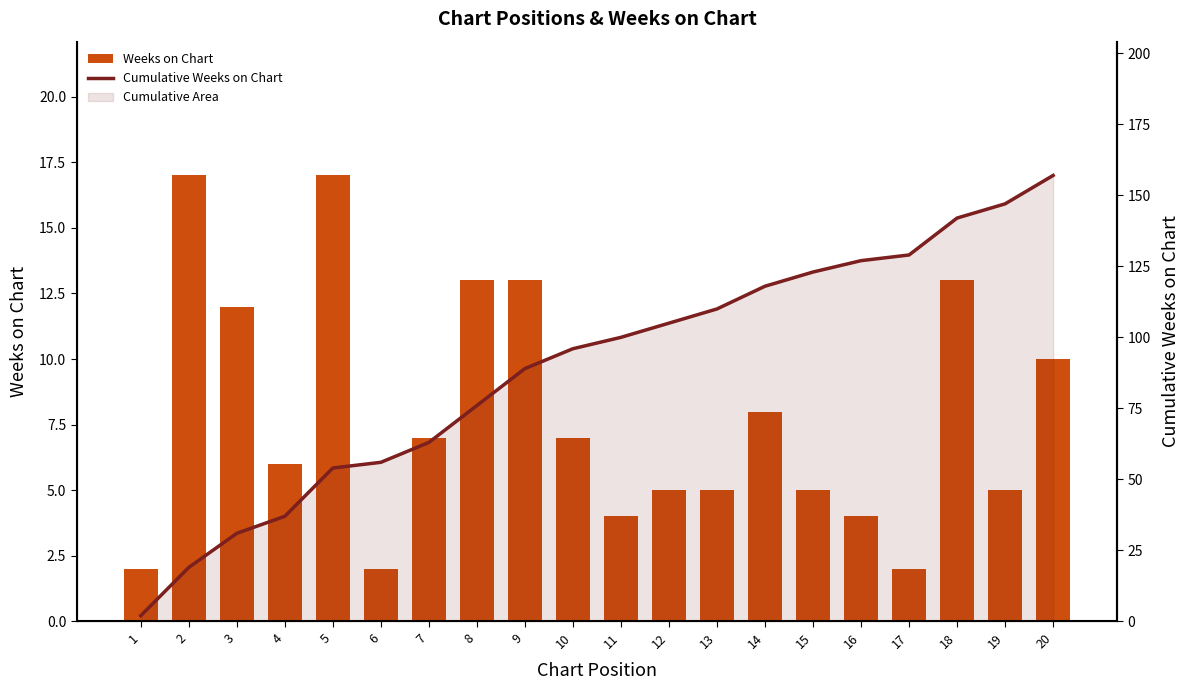

Which series has the largest total across all categories?

Cumulative Weeks on Chart